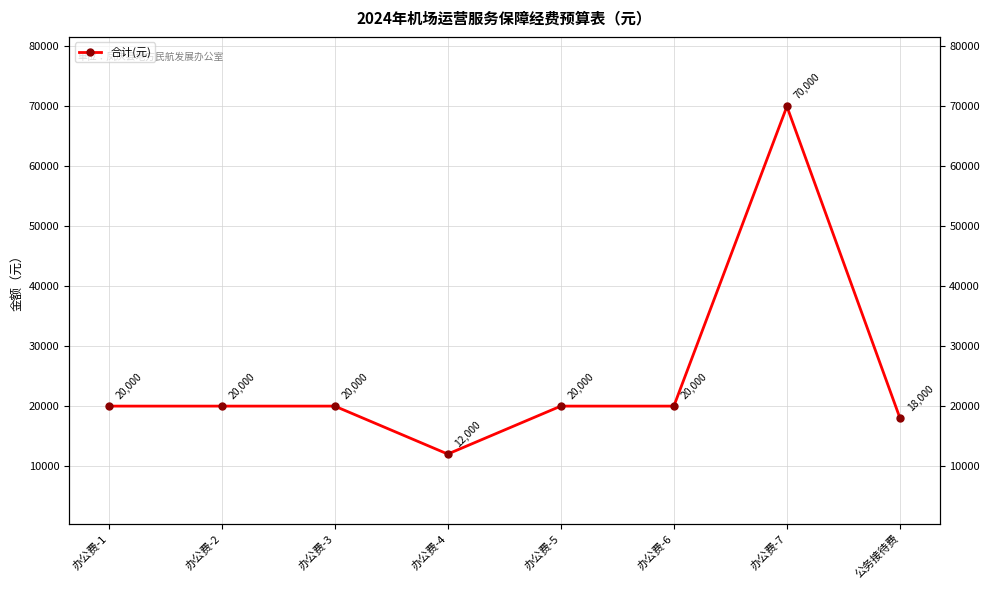

Reading right to left, what are all the values shown in this chart?

公务接待费=18000	办公费-7=70000	办公费-6=20000	办公费-5=20000	办公费-4=12000	办公费-3=20000	办公费-2=20000	办公费-1=20000